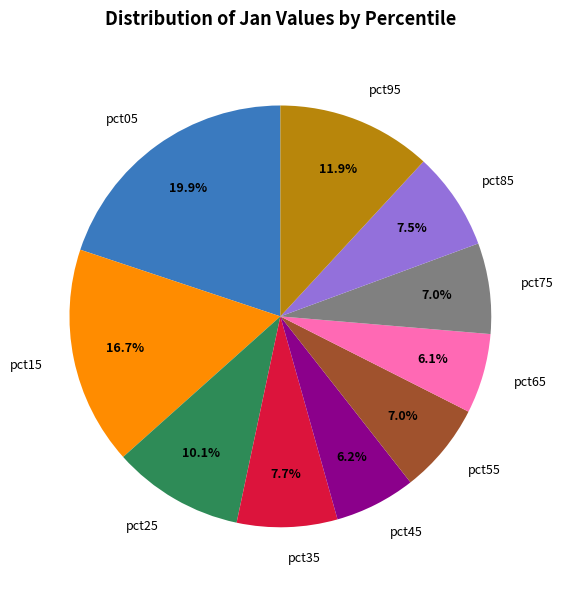

What portion of the pie excludes pct85?

92.5%